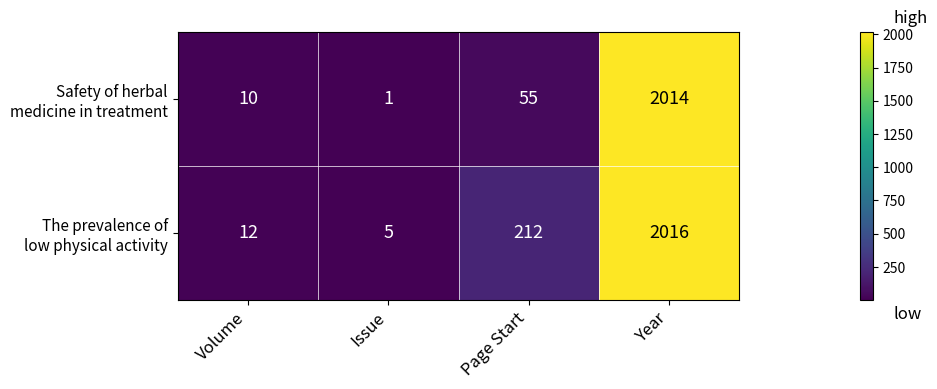

What is the maximum value shown in the chart?

2016